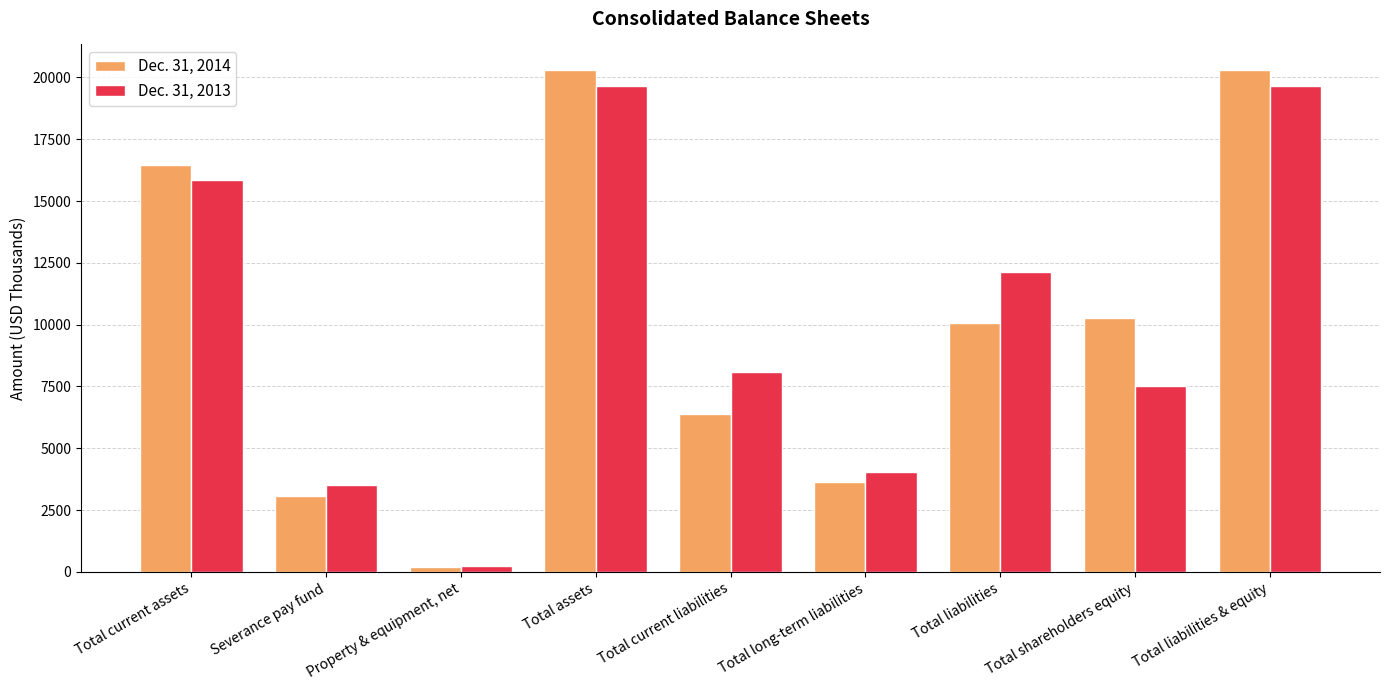

At how many categories does at least one series exceed 7532?

6